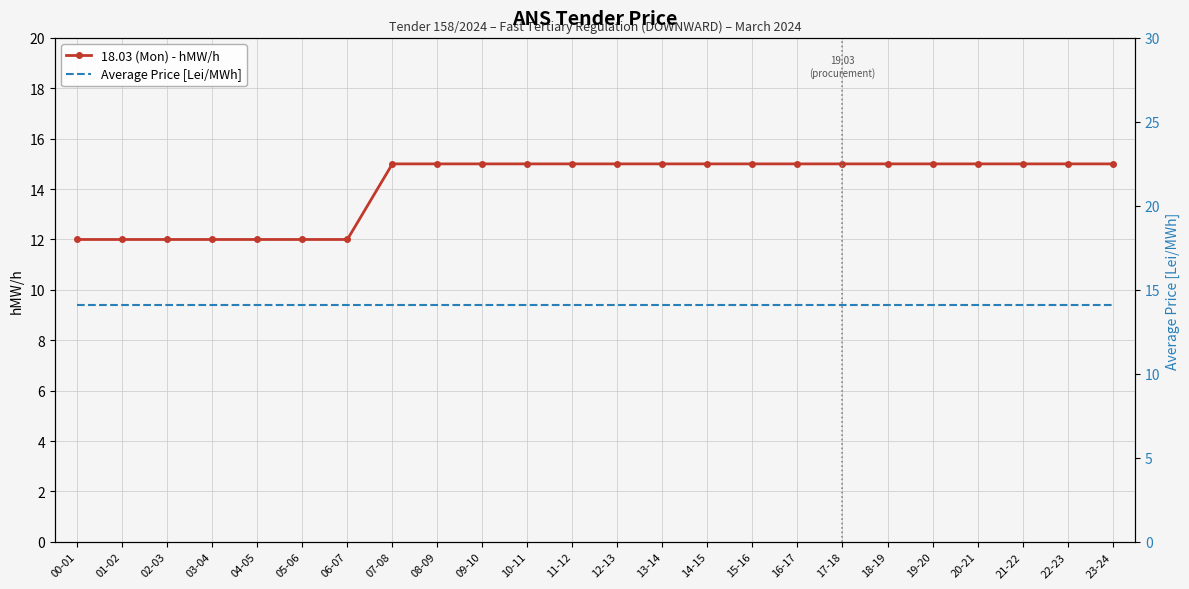

Which series ends up on top after the final intersection of 18.03 (Mon) - hMW/h and Average Price [Lei/MWh]?

18.03 (Mon) - hMW/h